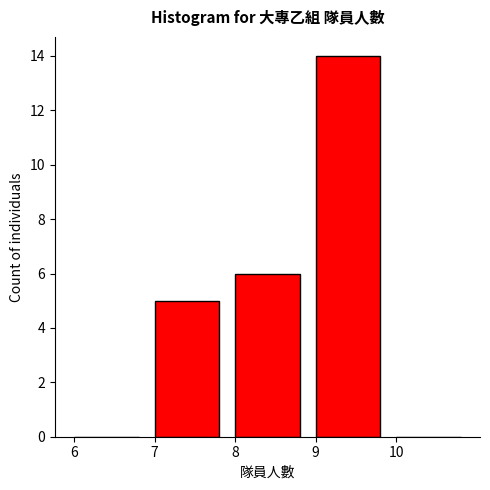

Reading left to right, list every bar in this chart as the range it spans on the x-axis followed by its height. The values are not printed on the chart, so give them approximately, as read against the axis.

6 to 7: 0
7 to 8: 5
8 to 9: 6
9 to 10: 14
10 to 11: 0